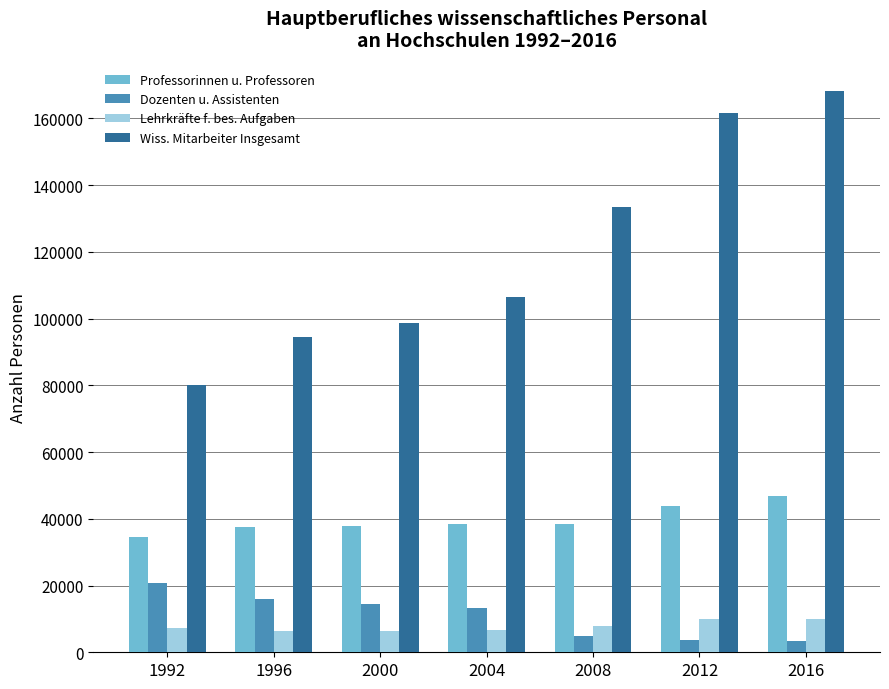

Where does the Dozenten u. Assistenten series first go above 13393?

1992